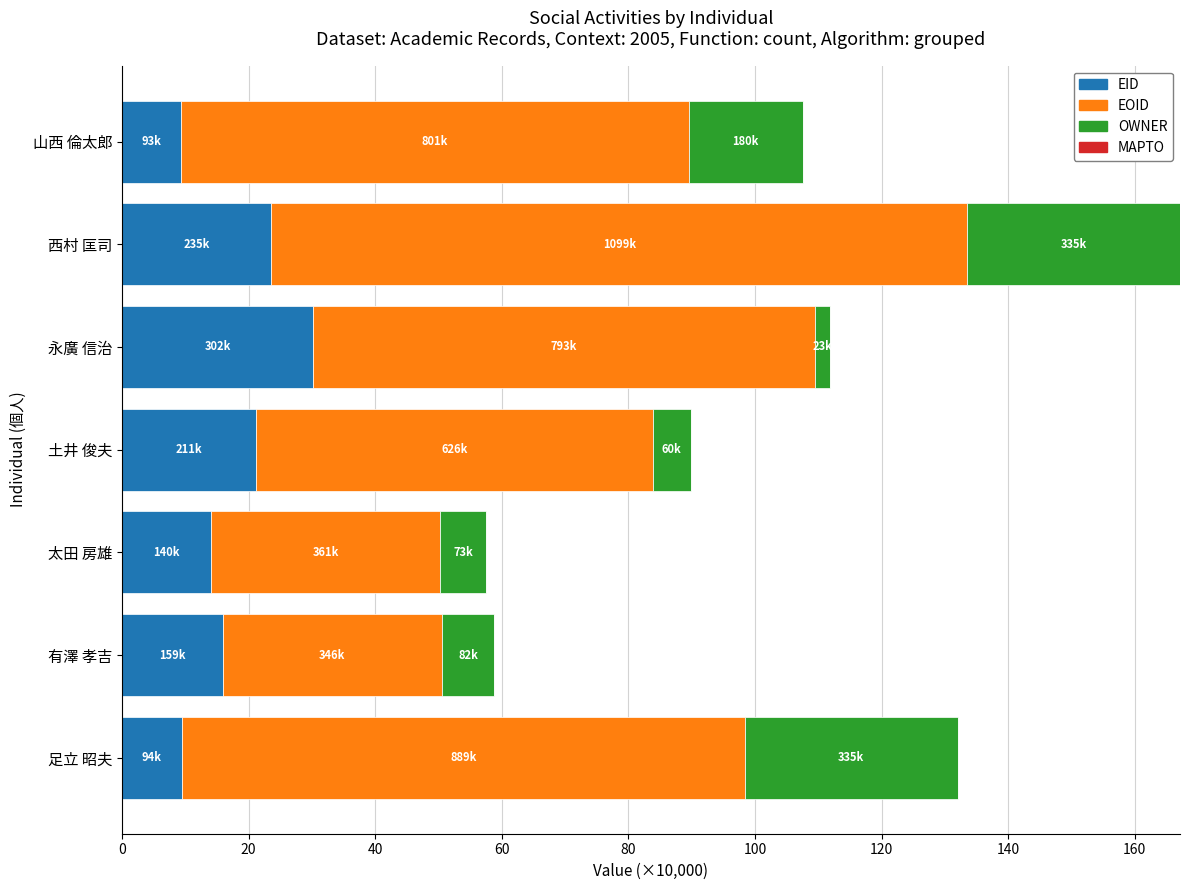

What is the sum of the EID values at 太田 房雄 and 土井 俊夫?

35.3